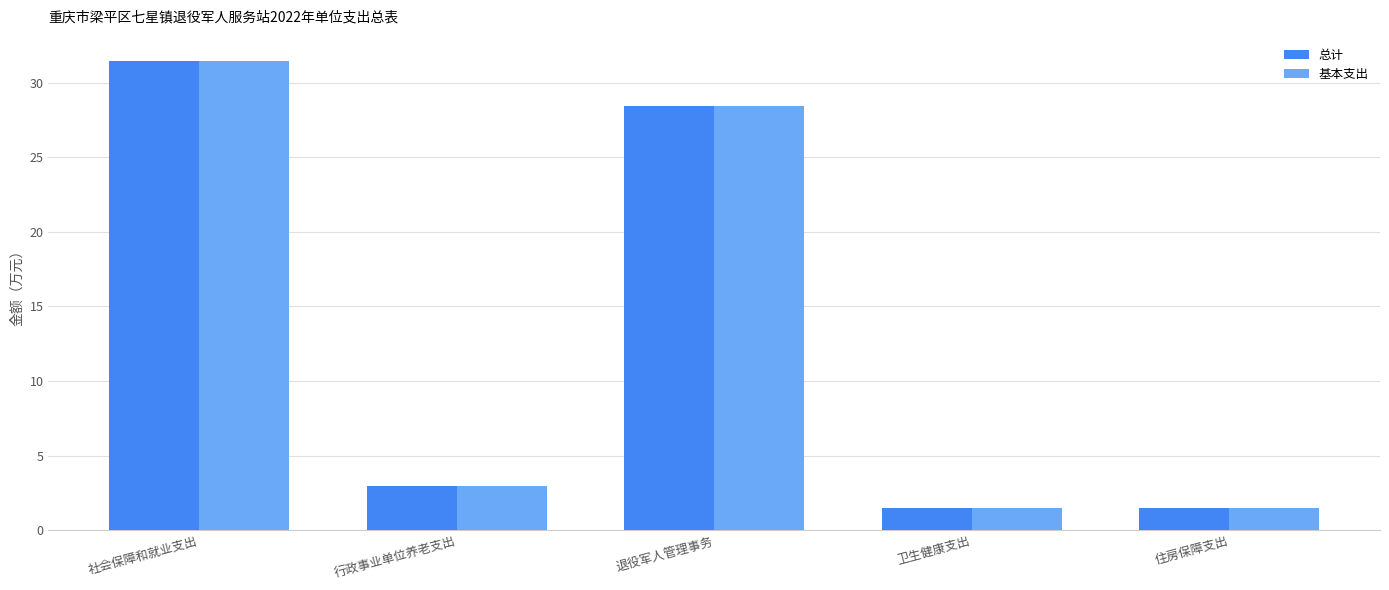

What is the sum of all 总计 values?

65.9